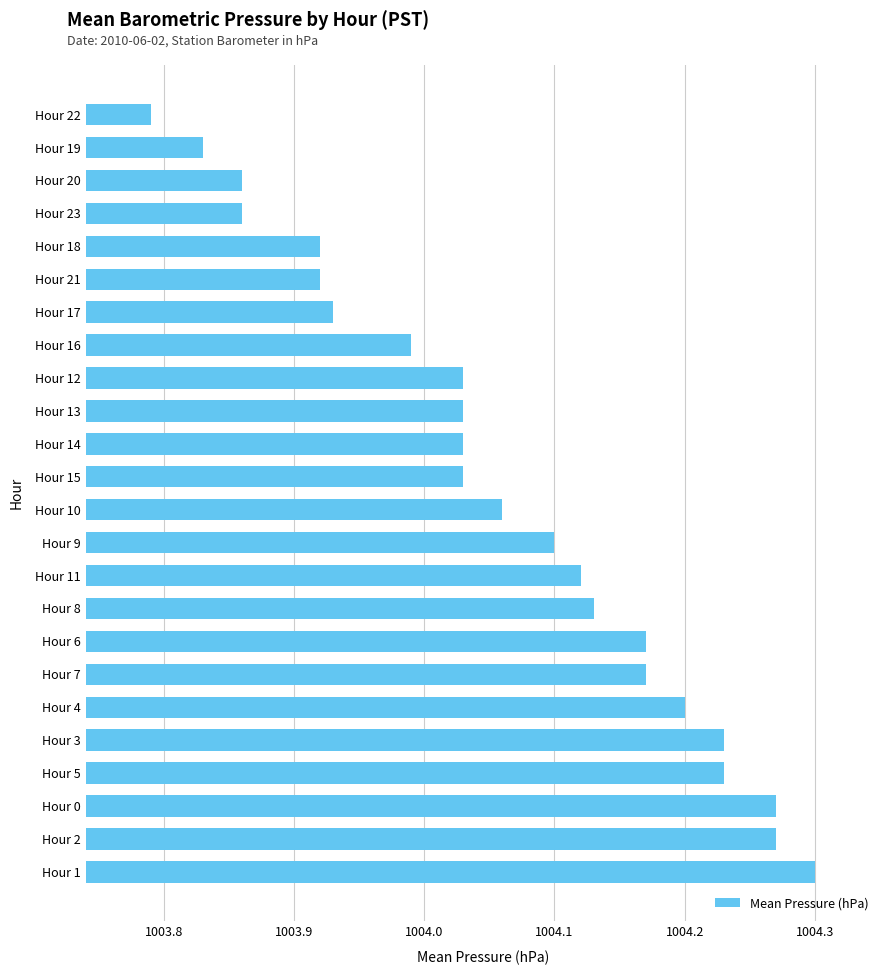

How many categories are shown in the chart?

24